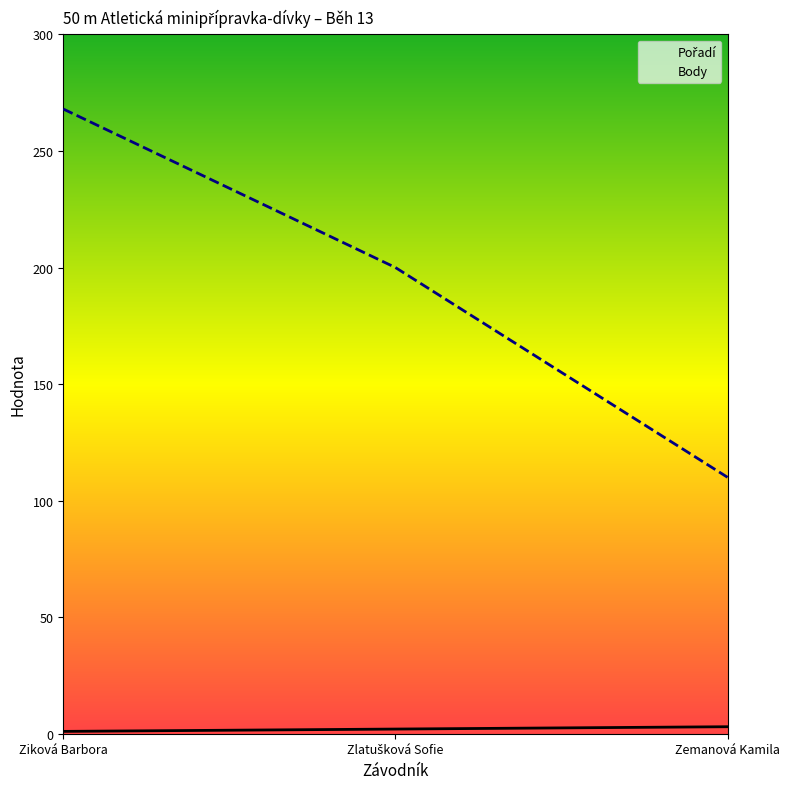

Between Zlatušková Sofie and Zemanová Kamila, which series saw the biggest shift?

Body